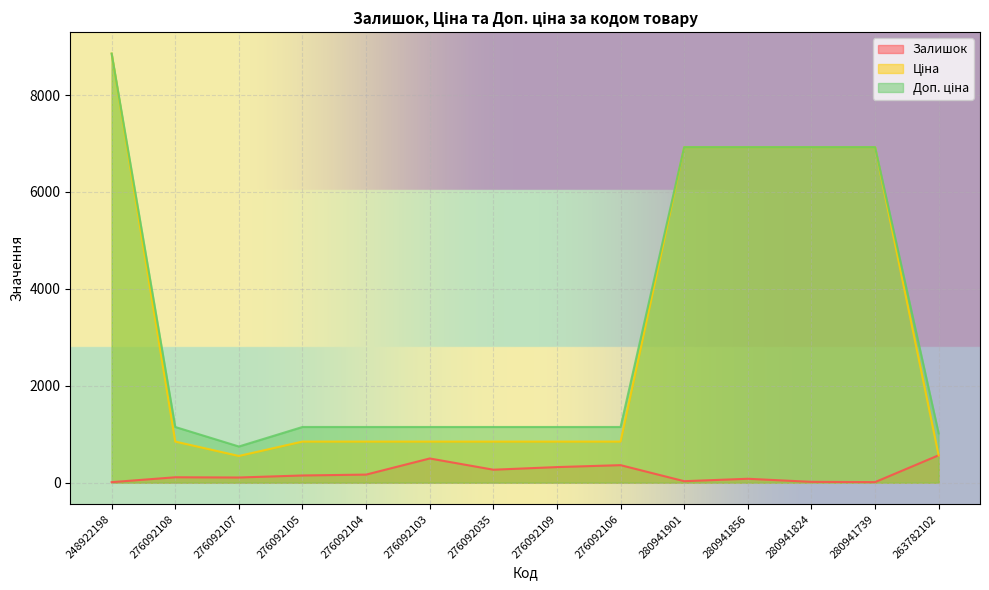

Which label corresponds to the smallest value in the chart?

248922198